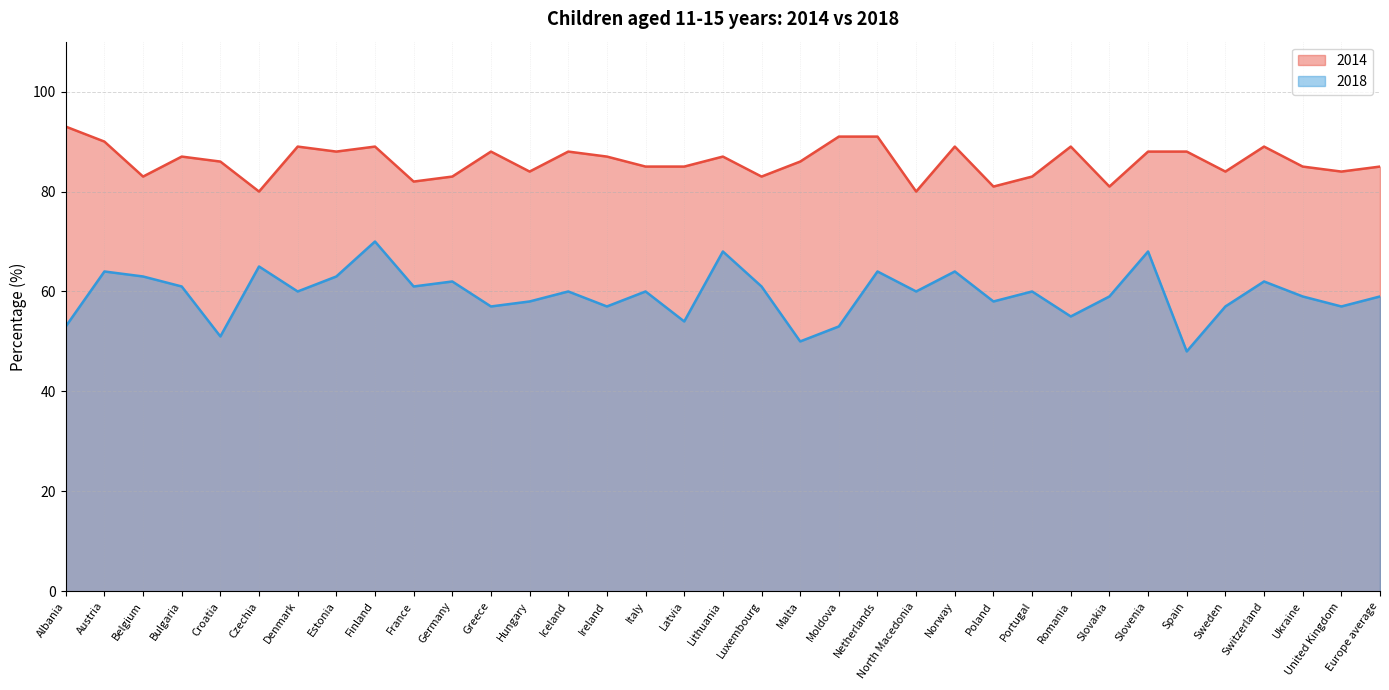

What is the approximate value of 2018 at Denmark, to the nearest 5?

60